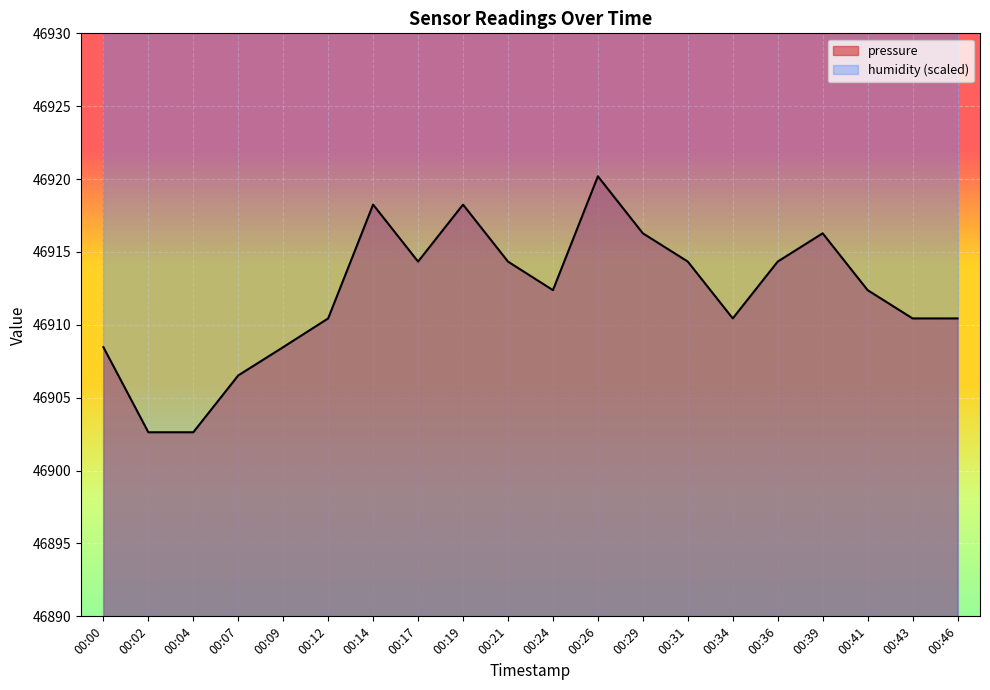

At which category does the chart reach its peak across all series?

00:26